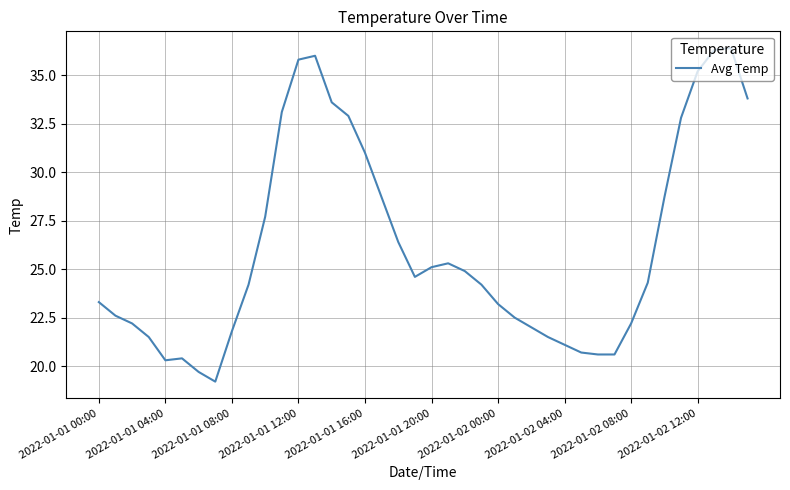

What is the maximum value shown in the chart?

36.4